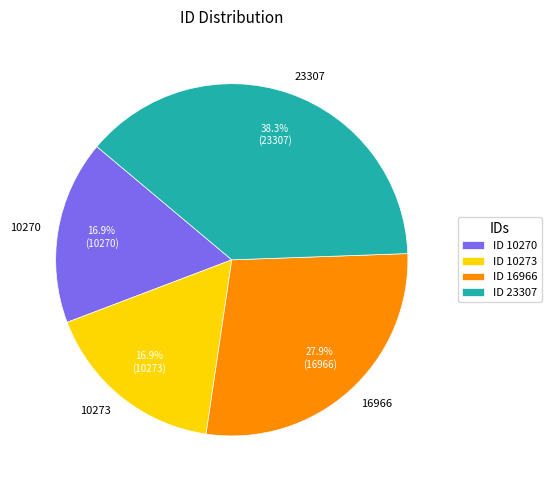

Count the number of slices in the pie.

4